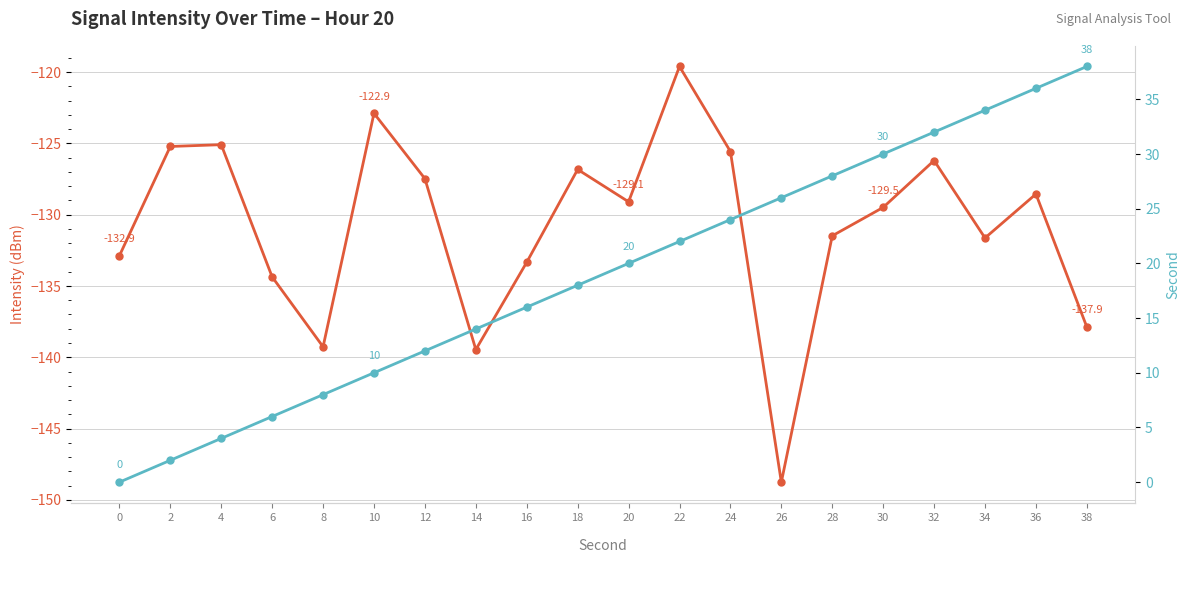

Reading left to right, list all the values displayed in this chart.

Intensity (dBm): 0=-132.9	2=-125.2	4=-125.1	6=-134.4	8=-139.3	10=-122.9	12=-127.5	14=-139.5	16=-133.3	18=-126.8	20=-129.1	22=-119.6	24=-125.6	26=-148.8	28=-131.5	30=-129.5	32=-126.2	34=-131.6	36=-128.5	38=-137.9
Second: 0=0.0	2=2.0	4=4.0	6=6.0	8=8.0	10=10.0	12=12.0	14=14.0	16=16.0	18=18.0	20=20.0	22=22.0	24=24.0	26=26.0	28=28.0	30=30.0	32=32.0	34=34.0	36=36.0	38=38.0